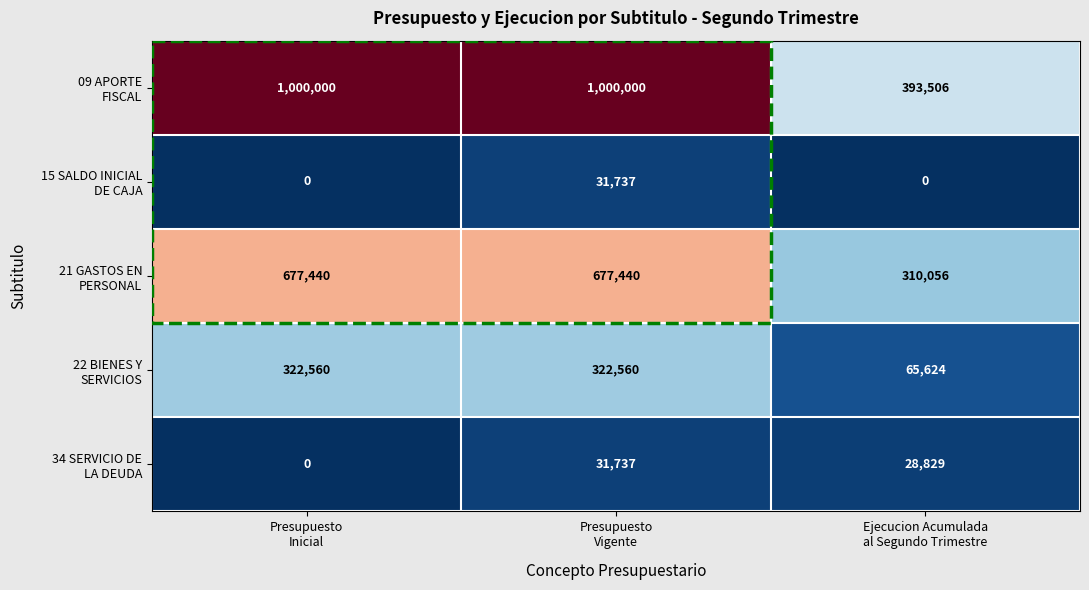

At how many categories does at least one series exceed 232735?

3